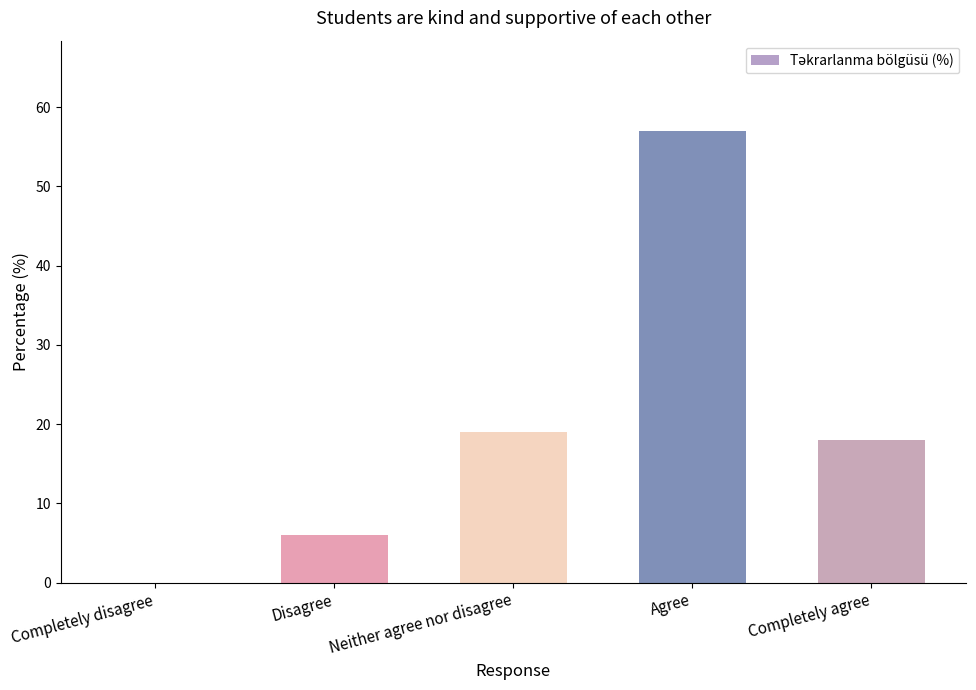

How many values are above zero?

4